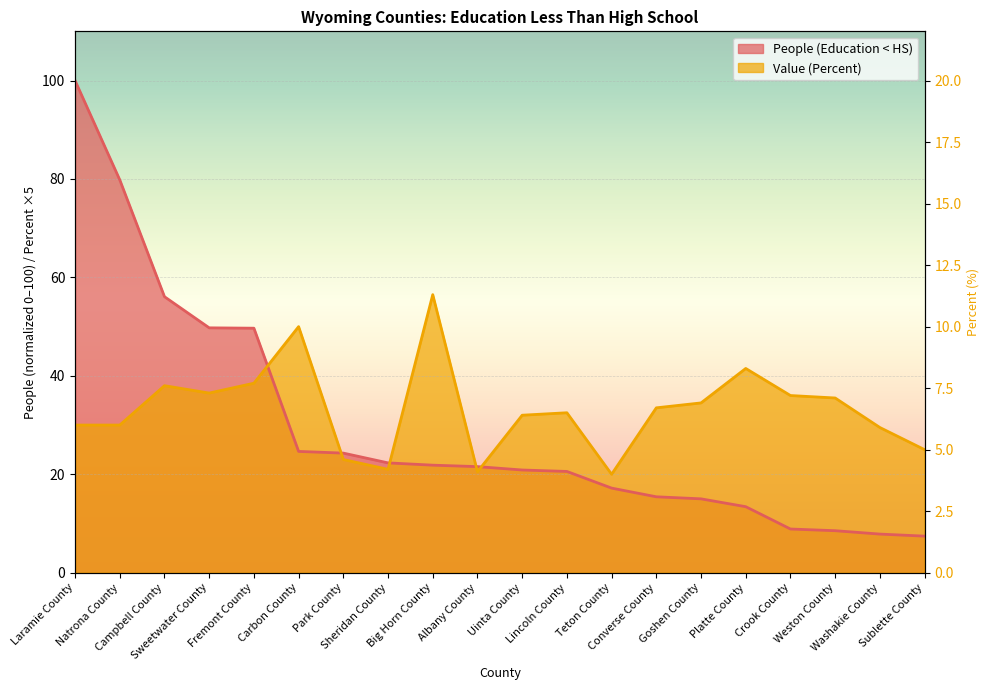

Which category has the lowest value in the People (Education < HS) series?

Sublette County